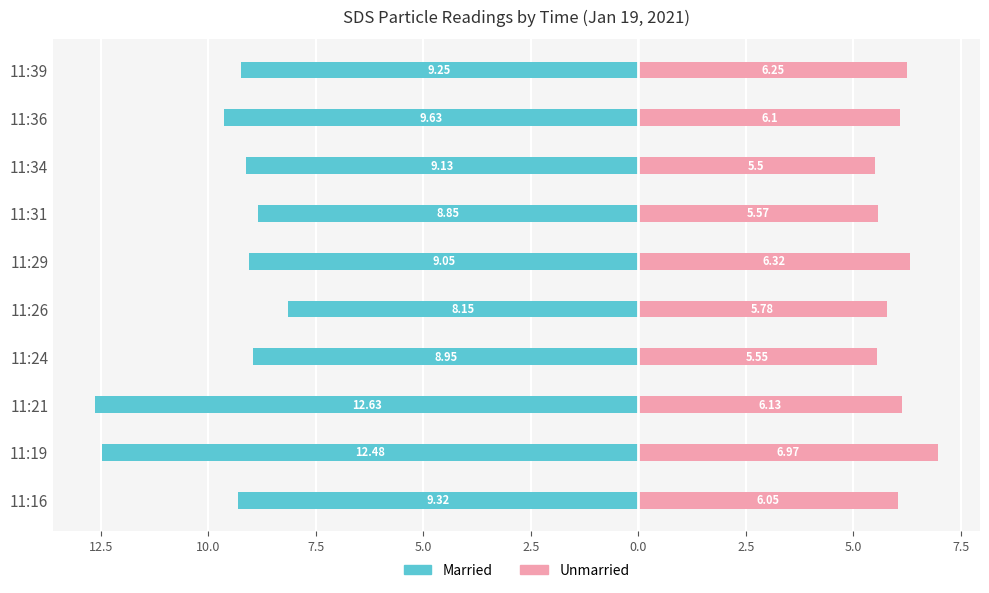

Reading left to right, list all the values displayed in this chart.

Married: -9.3	-12.5	-12.6	-8.9	-8.2	-9.1	-8.8	-9.1	-9.6	-9.2
Unmarried: 6.0	7.0	6.1	5.5	5.8	6.3	5.6	5.5	6.1	6.2